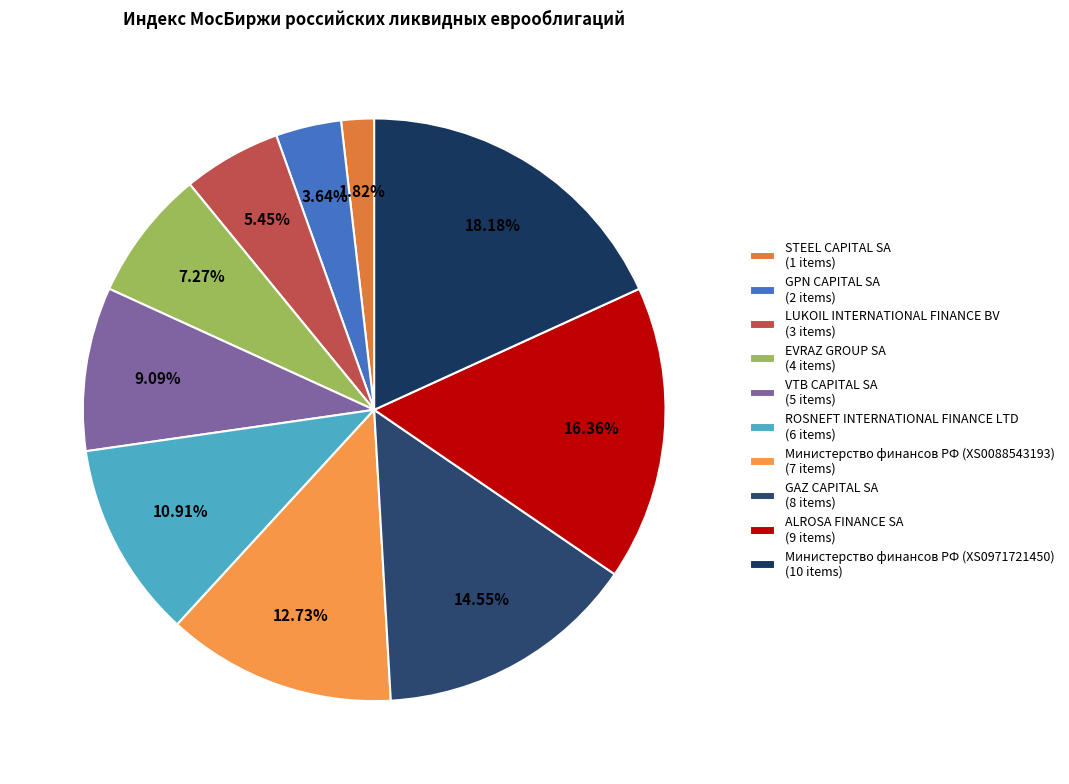

To the nearest percent, what is the difference between the GPN CAPITAL SA and ALROSA FINANCE SA slice percentages?

13%